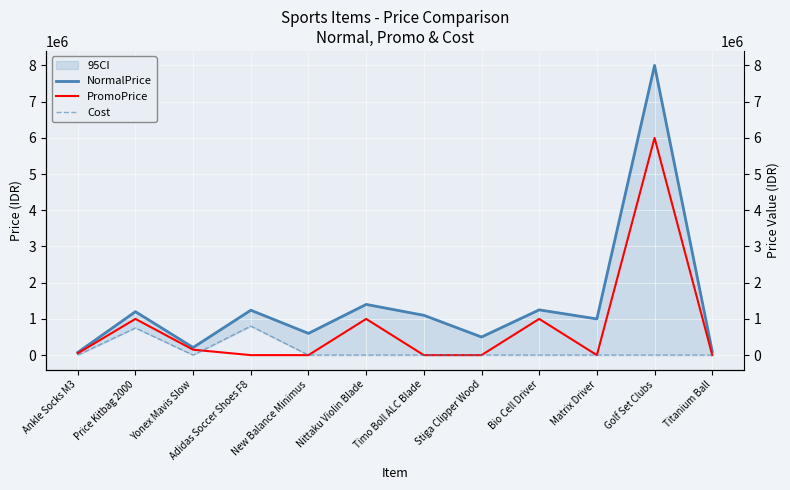

What is the approximate value of PromoPrice at Bio Cell Driver, to the nearest 100?

1000000